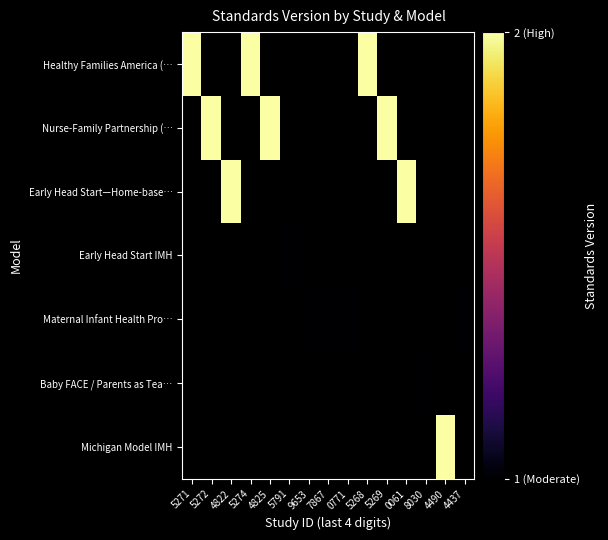

The Healthy Families America (… series shows 3.5 at 5274. True or false?

False